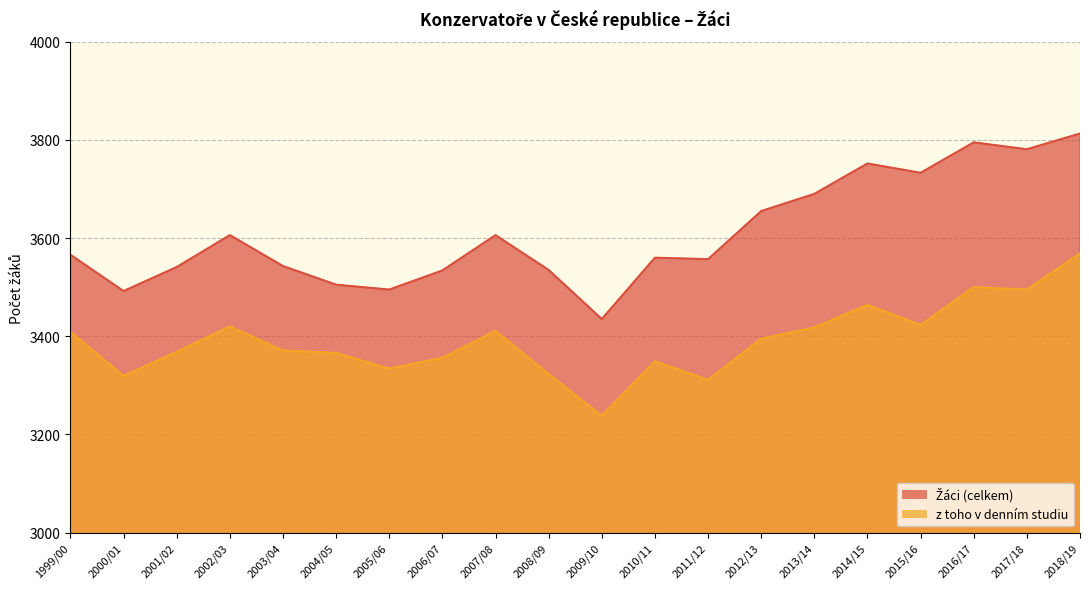

At how many categories does at least one series exceed 3764?

3